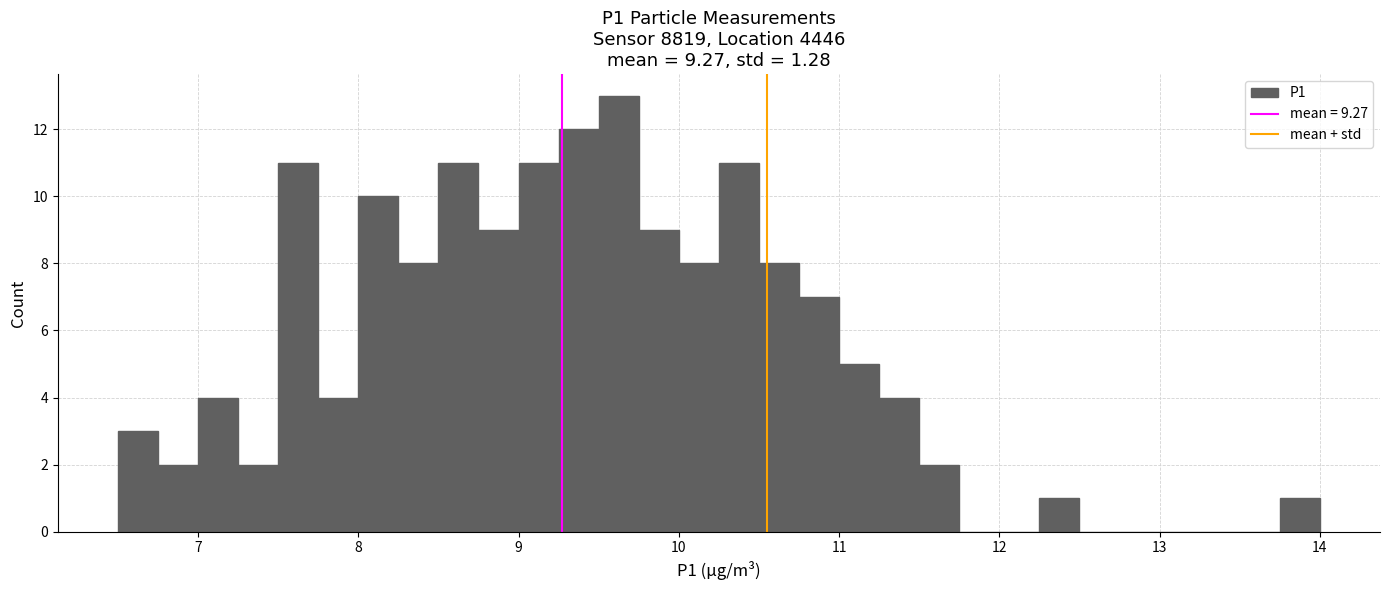

Read against the x-axis, roughly where is the centre of the tallest bar?

9.6